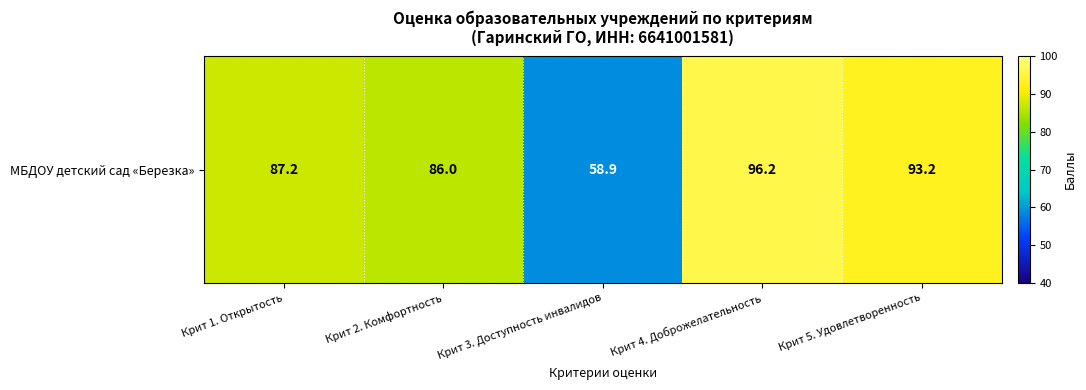

Reading left to right, what are all the values shown in this chart?

87.2	86.0	58.9	96.2	93.2